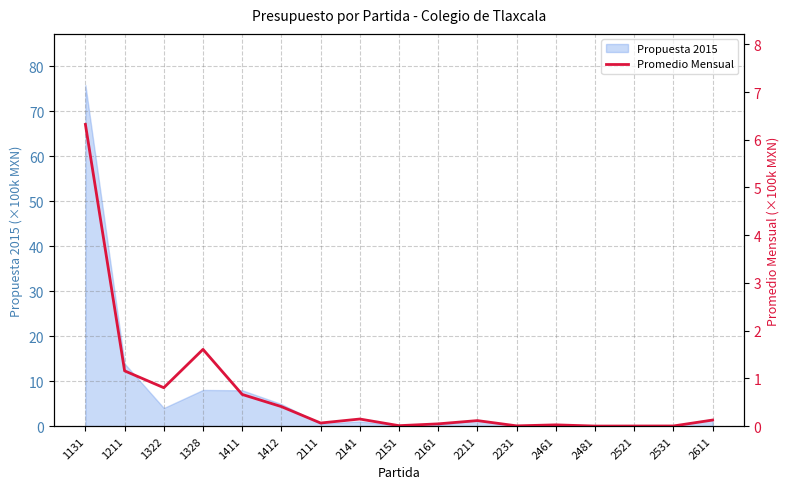

List the labels in order of value, largest first.

1131, 1328, 1211, 1322, 1411, 1412, 2141, 2611, 2211, 2111, 2161, 2461, 2151, 2231, 2531, 2521, 2481